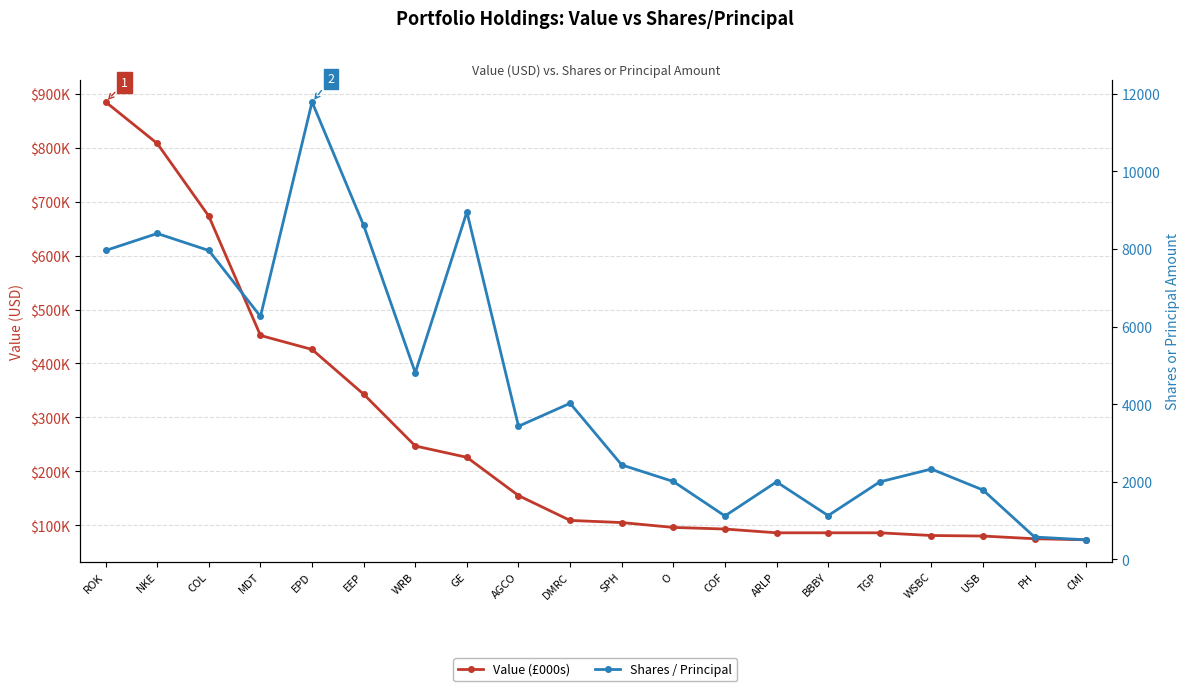

True or false: Shares / Principal has more than 2 points higher than both neighbors.

True